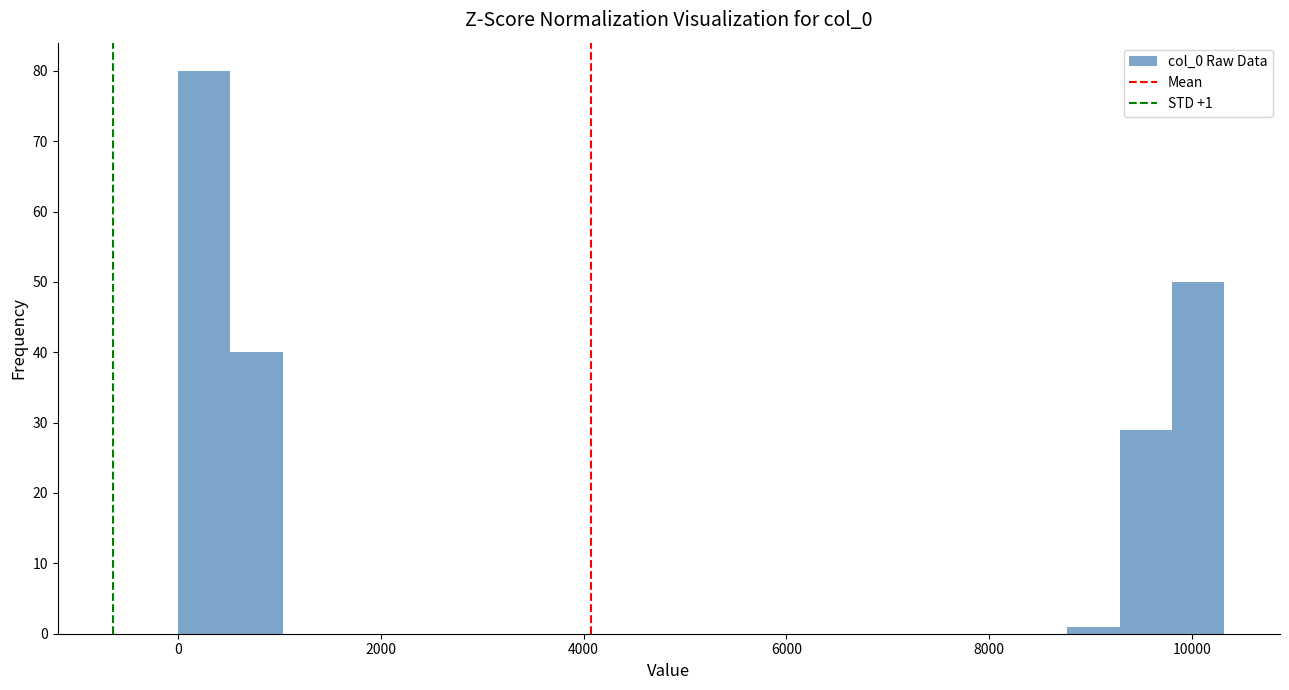

Read against the x-axis, roughly where is the centre of the tallest bar?

200